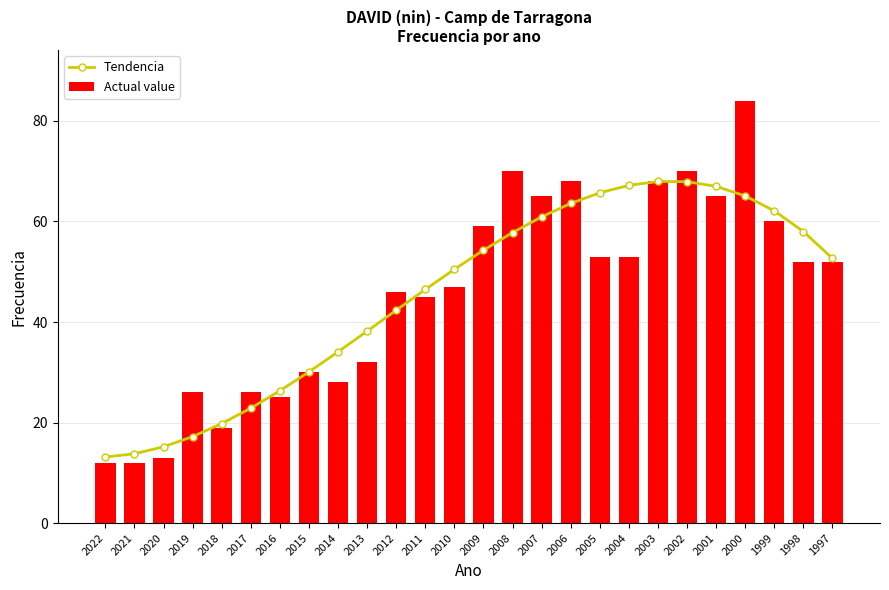

Which series has the largest total across all categories?

Tendencia